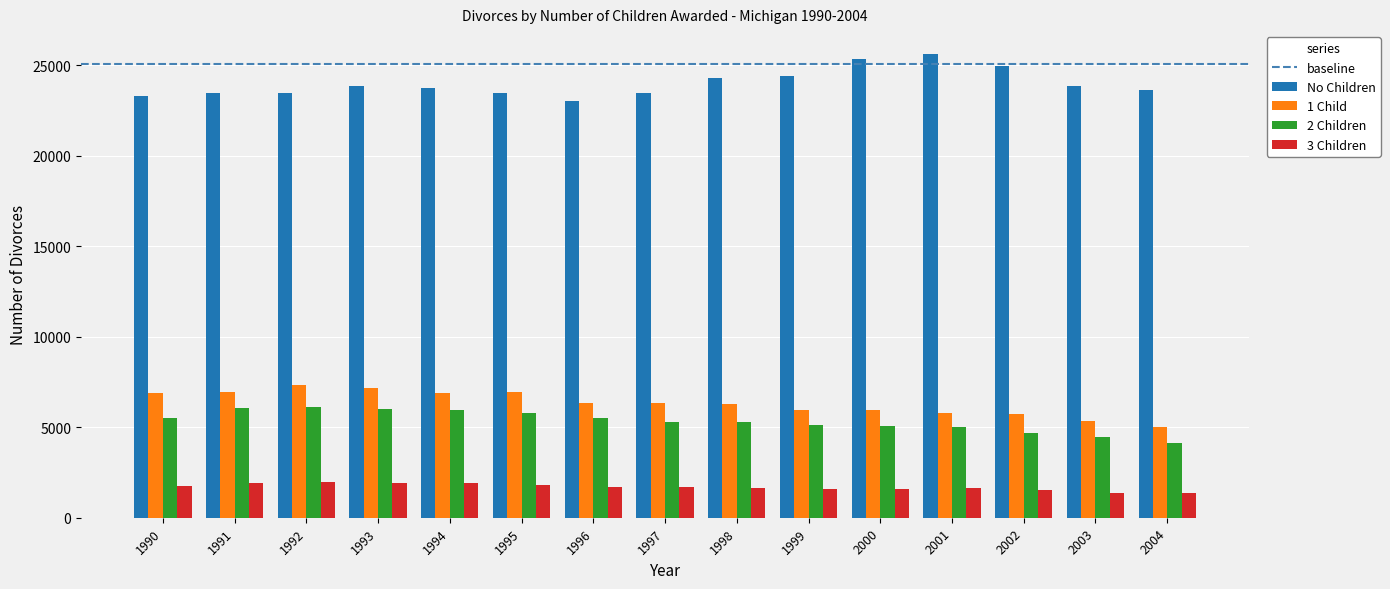

What is the total value across all series at 2002?

36863